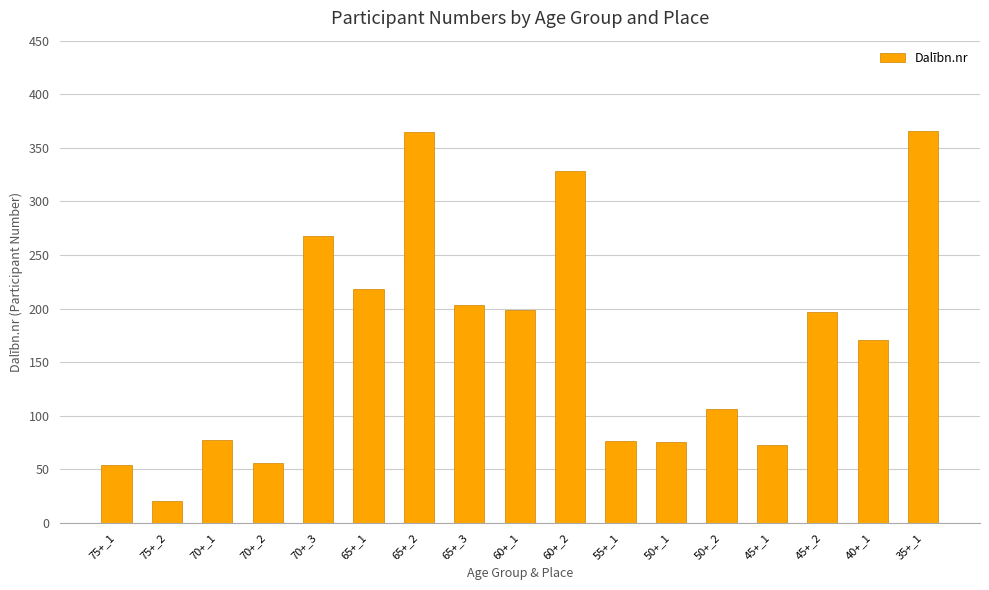

What is the label of the 11th bar from the left?

55+_1